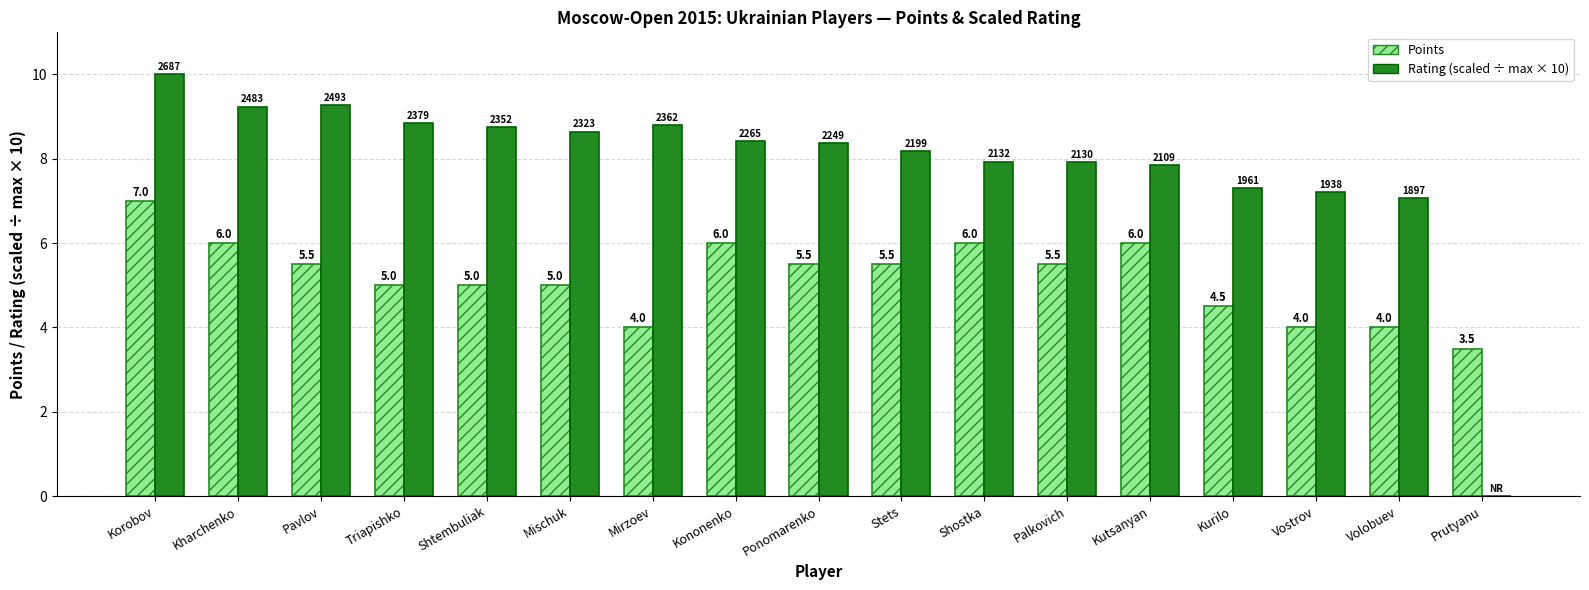

At which label does Points first exceed 5?

Korobov